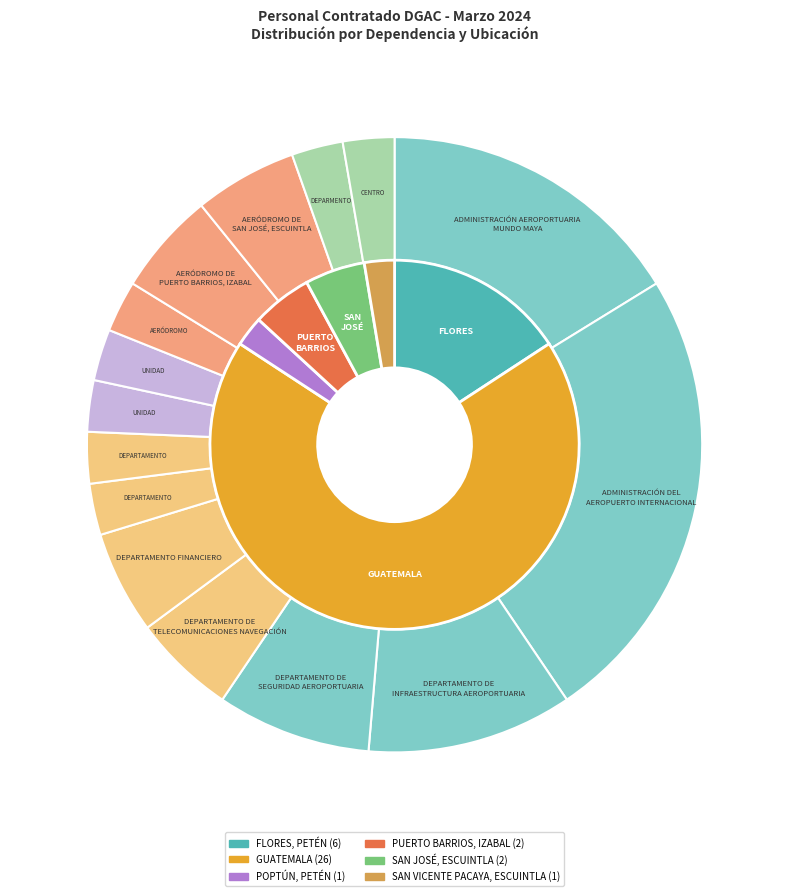

To the nearest percent, what is the combined percentage of CENTRO DE OPERACIONES DE EMERGENCIAS and ADMINISTRACIÓN DEL AEROPUERTO INTERNACIONAL?

27%